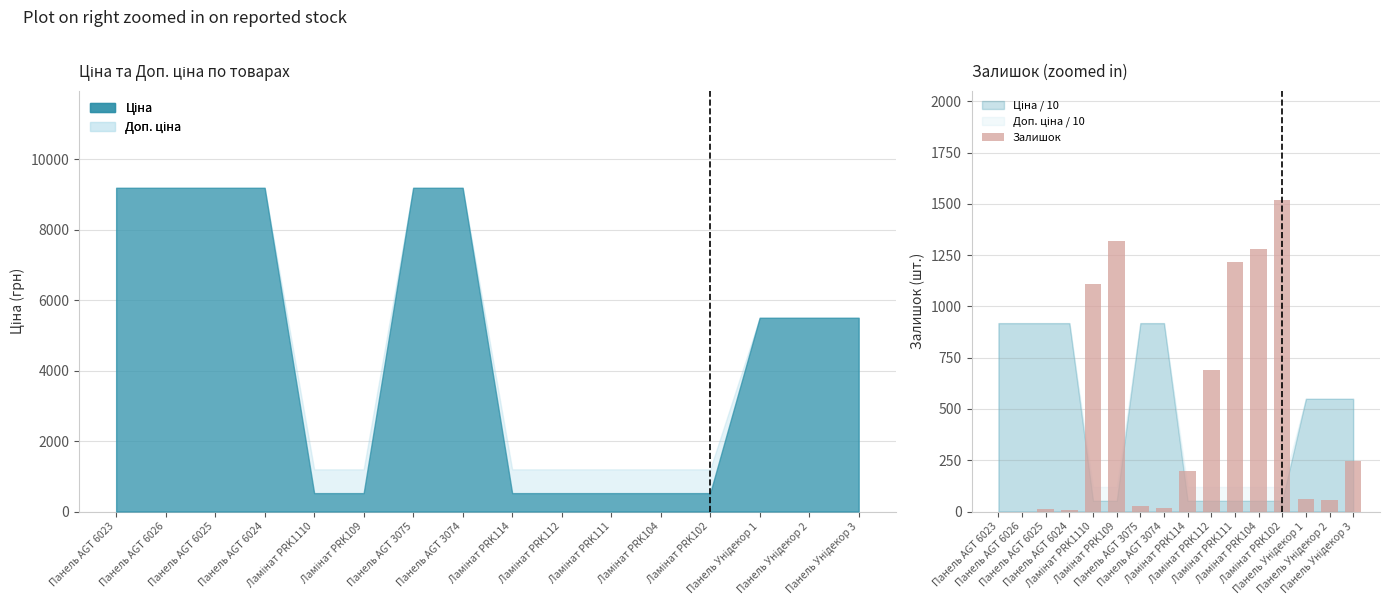

Reading left to right, what are all the values shown in this chart?

0	0	11	9	1110	1319	26	17	197	690	1219	1281	1520	59	56	248